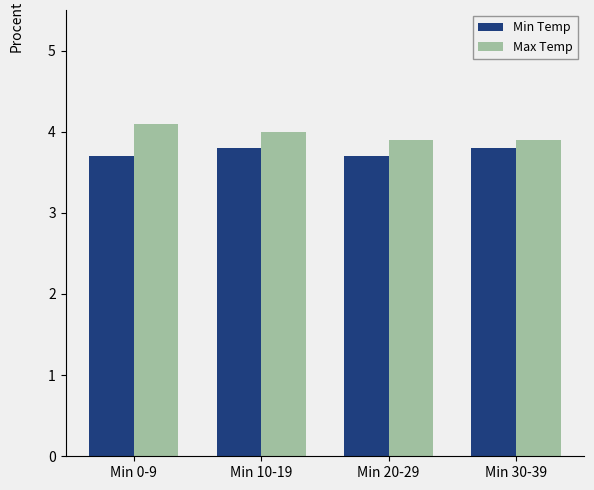

What position from the left is Min 10-19?

2